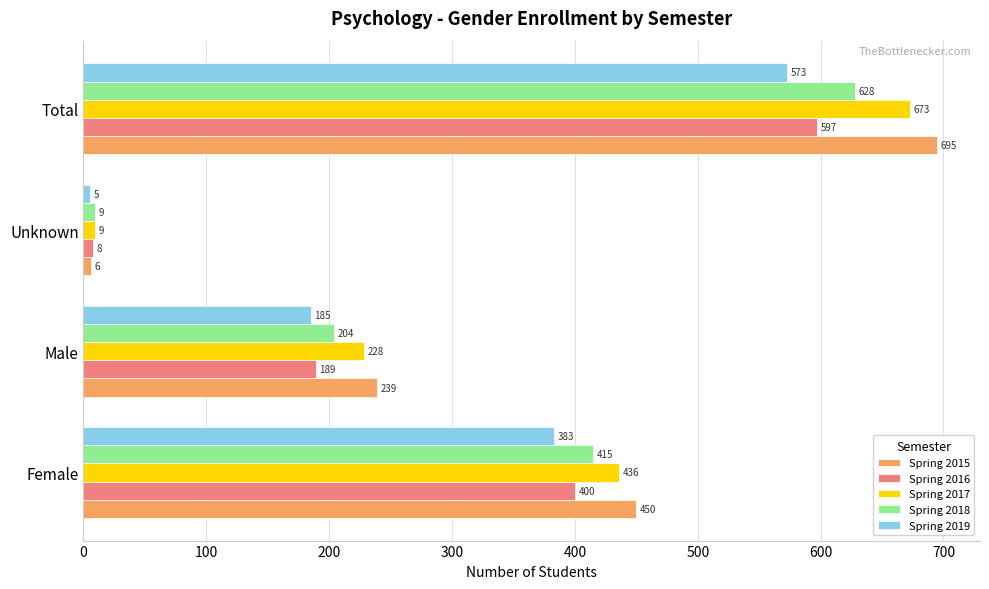

Where is Spring 2016 nearest to the value 302?

Female